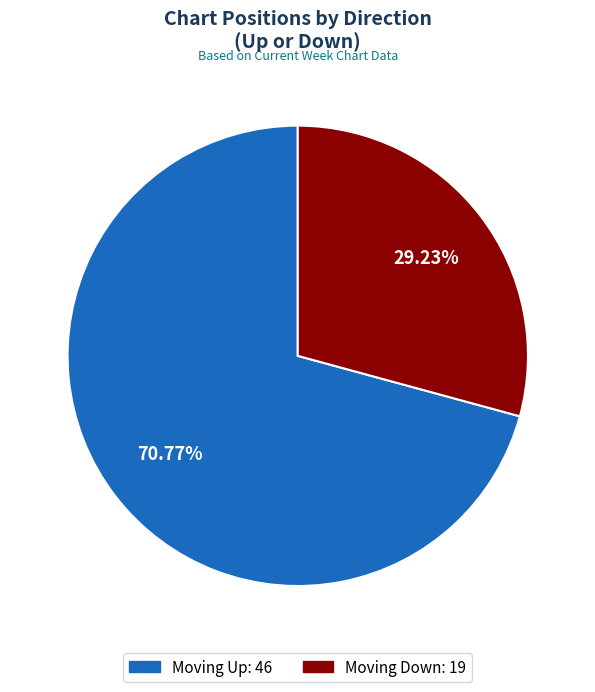

Is there any slice that represents more than half of the pie?

Yes